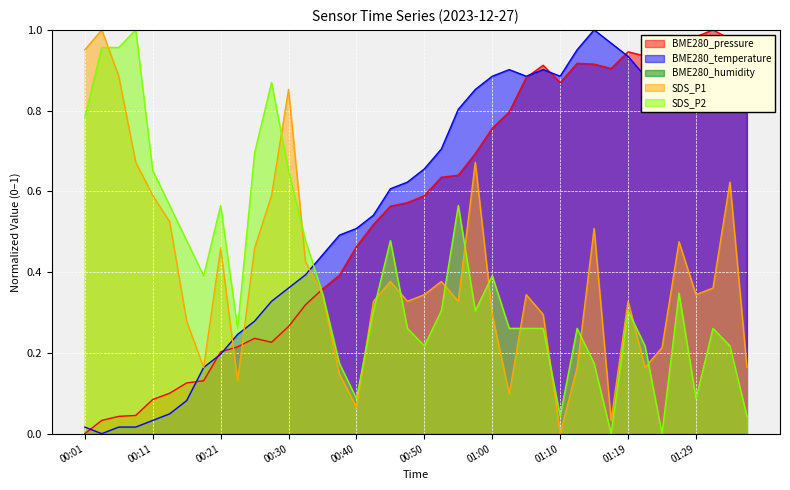

What is the approximate value of SDS_P1 at 00:08?

0.7